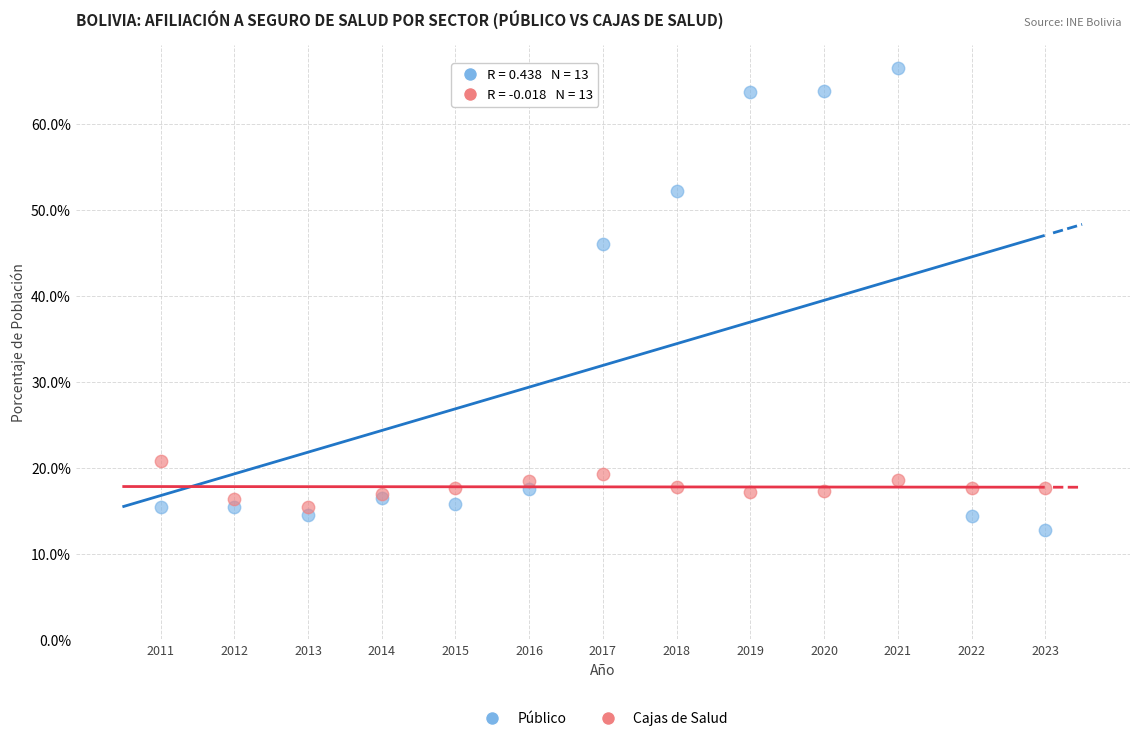

Which series has the largest Y range (max minus min)?

Público